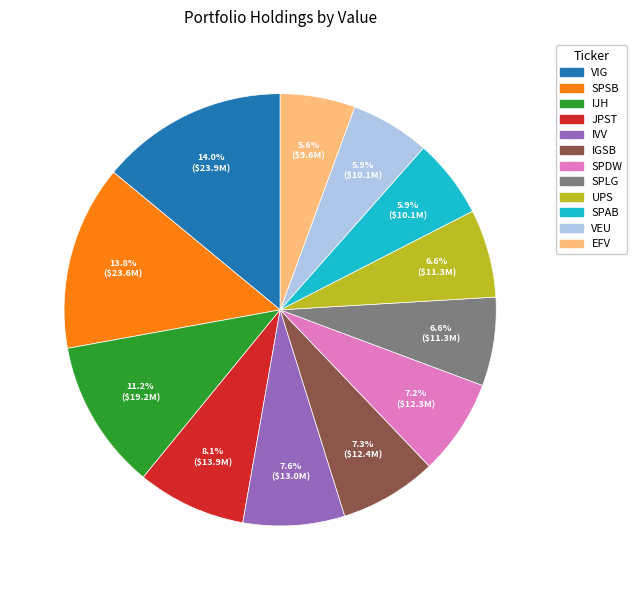

Count the number of slices in the pie.

12